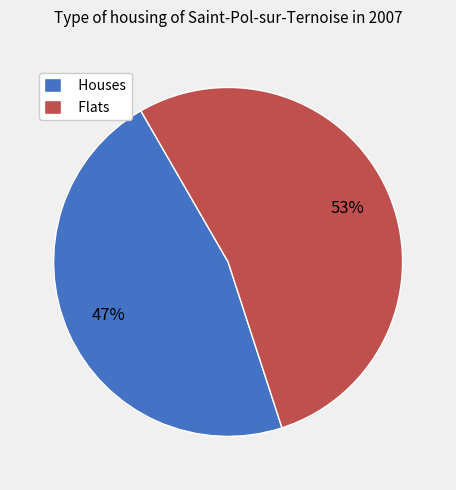

Which slice is the largest?

Flats